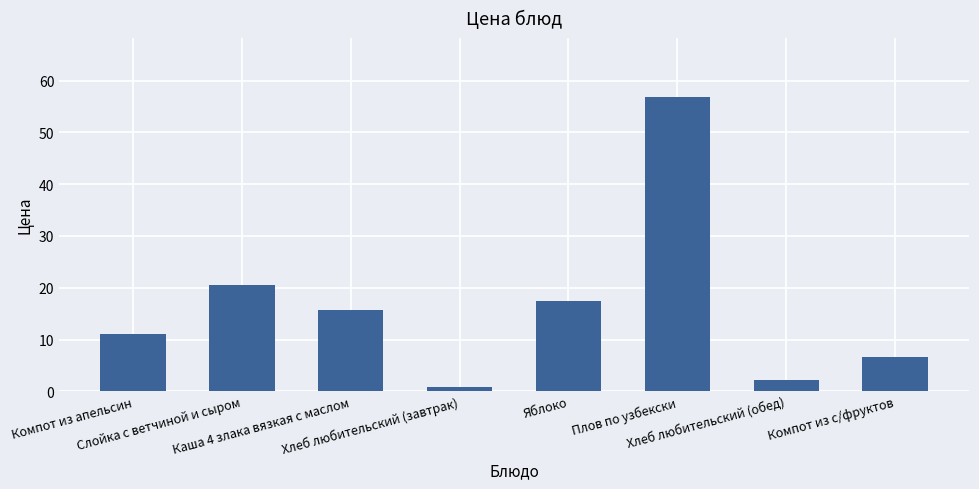

What is the average value?

16.4